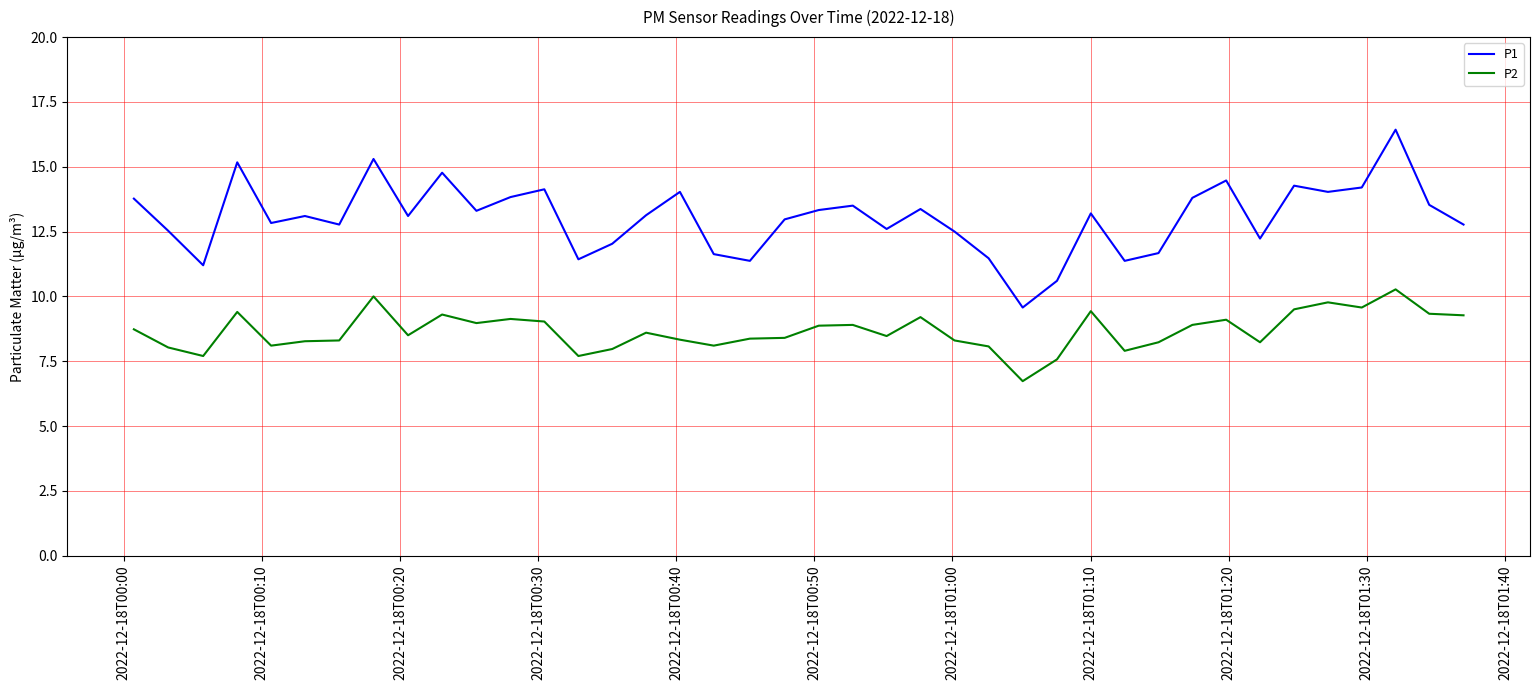

Rank the series by their average value, from lowest to highest.

P2, P1